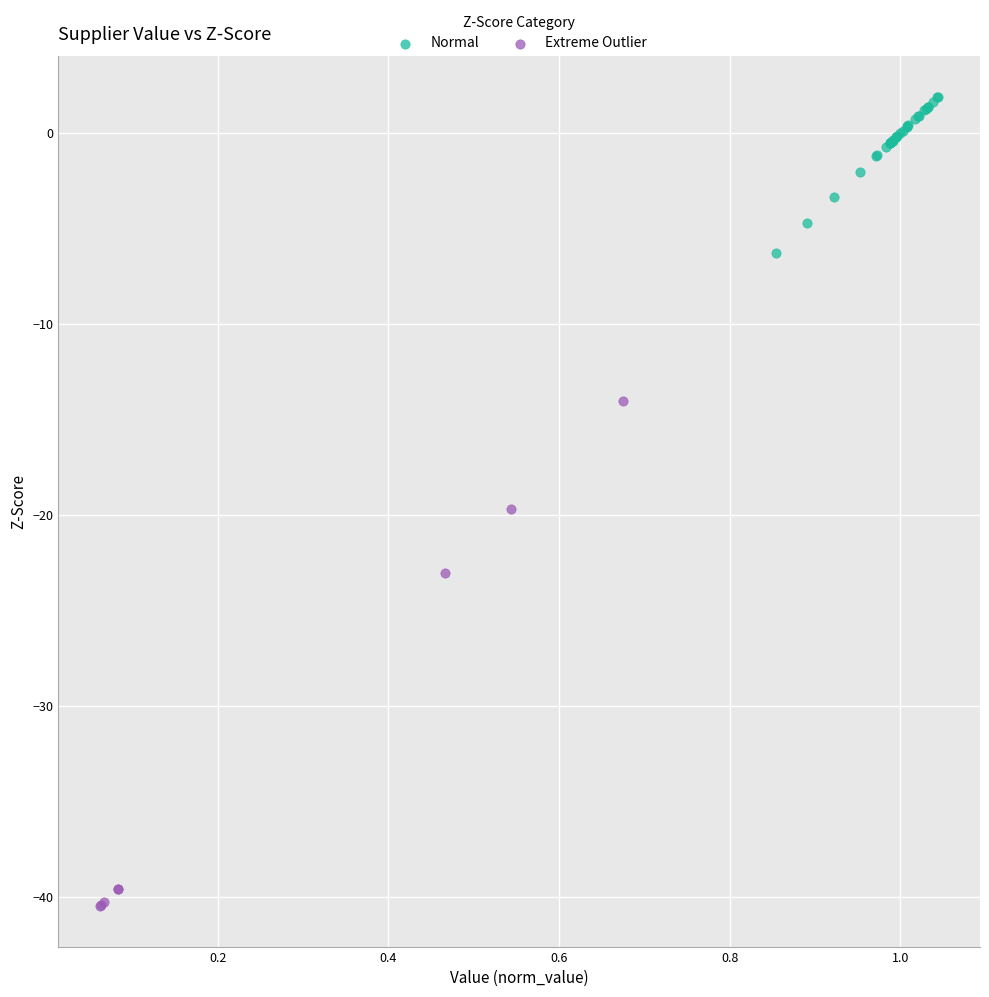

Which series has the widest spread of Y values?

Extreme Outlier